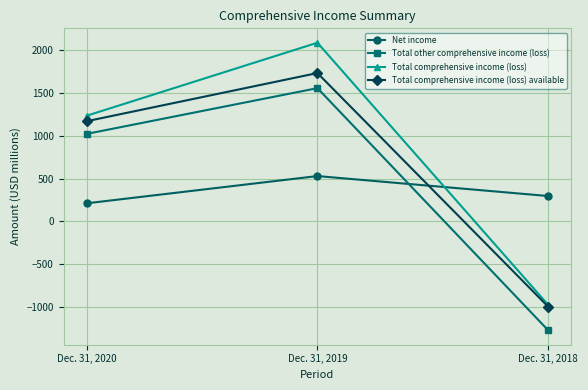

At how many categories does at least one series exceed 947?

2